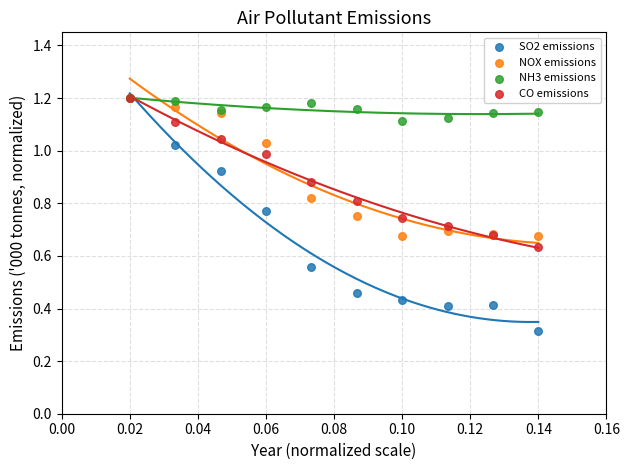

Across all series, what Y value is closest to 0?

0.3